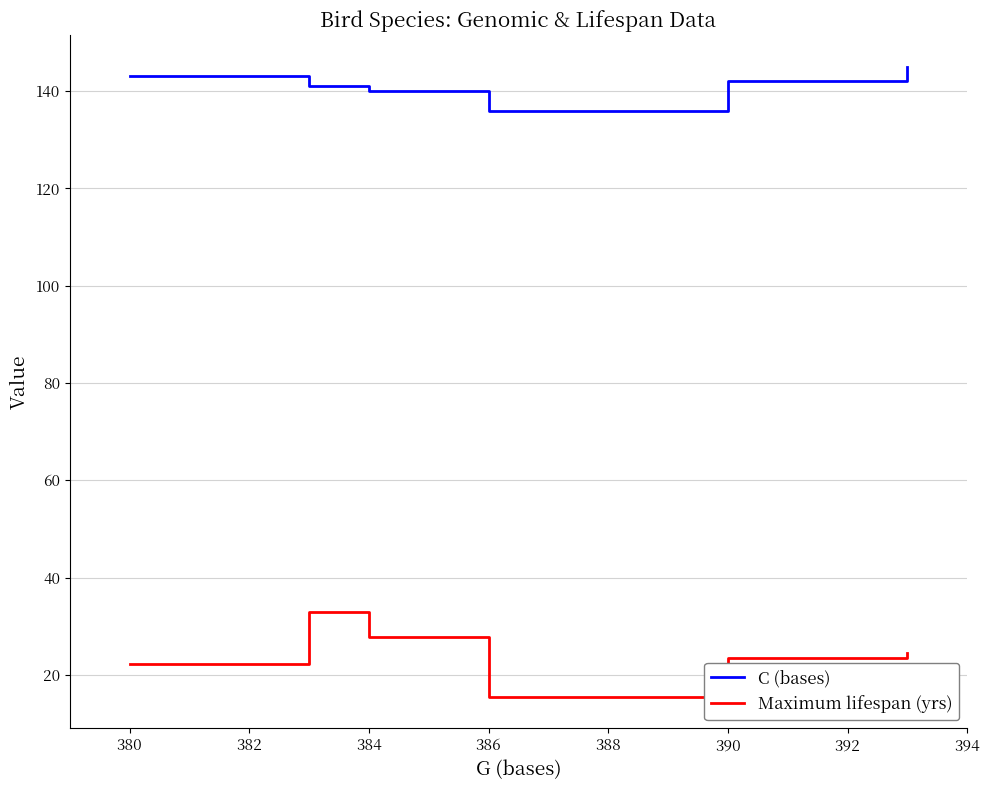

Which series has the widest spread of values?

Maximum lifespan (yrs)